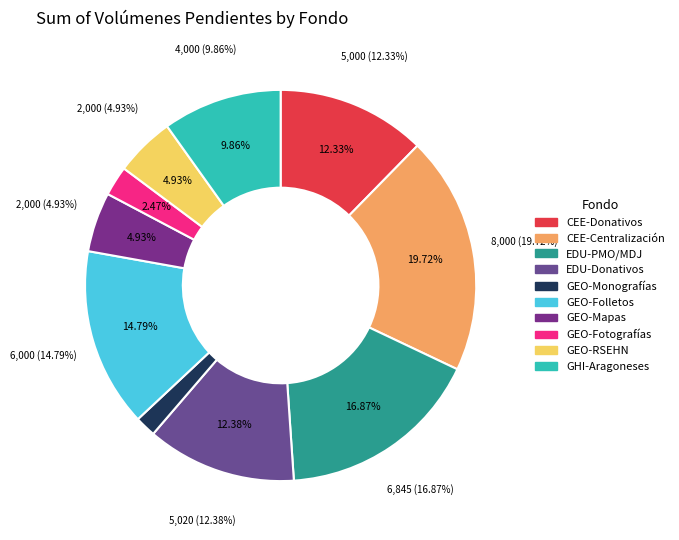

To the nearest percent, what is the difference between the GEO-Folletos and GHI-Aragoneses slice percentages?

5%